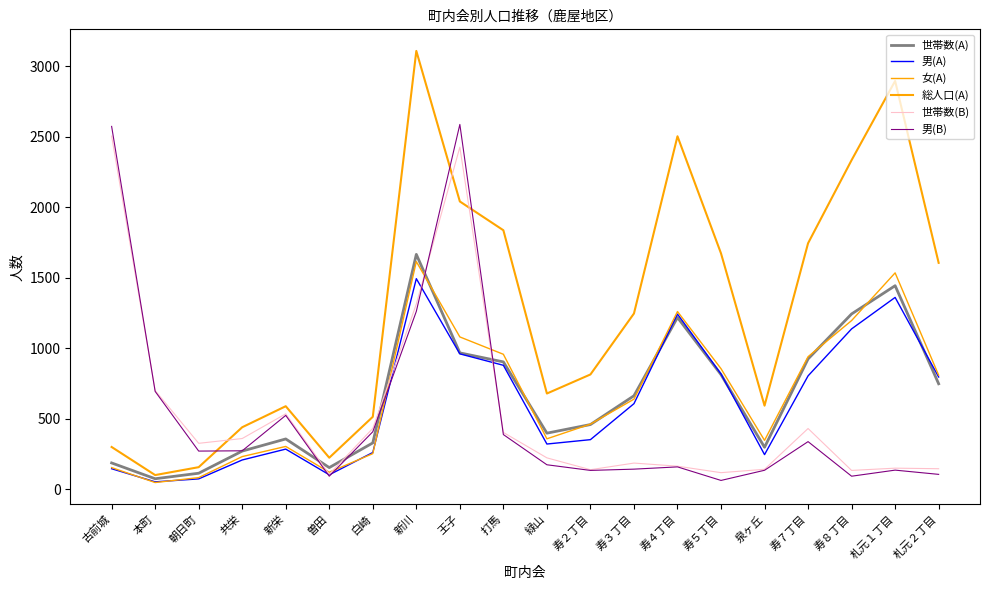

Which category has the lowest value in the 世帯数(B) series?

曽田